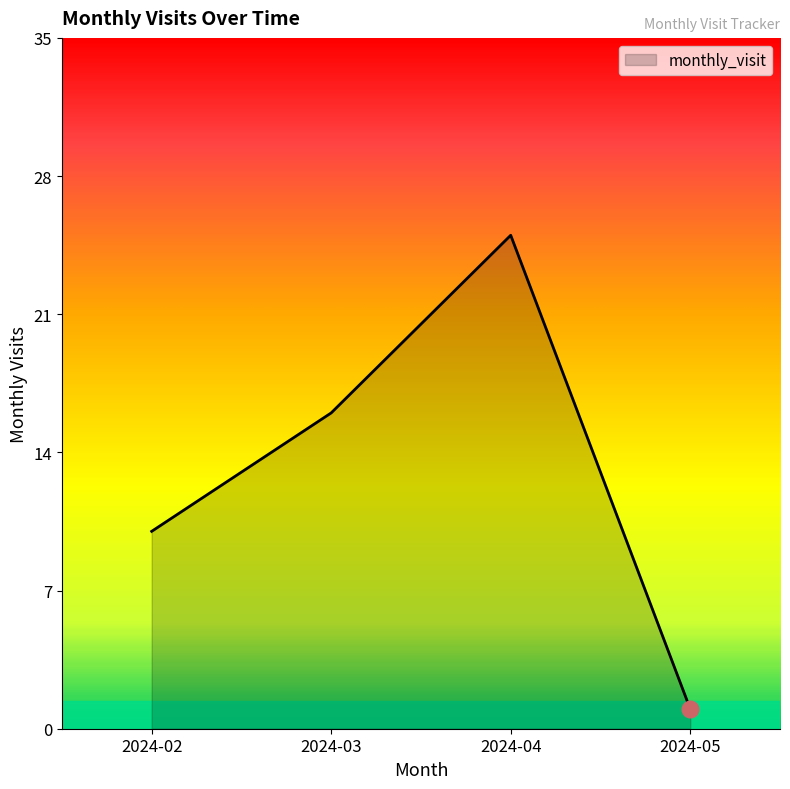

What value does the data have at 2024-04?

25